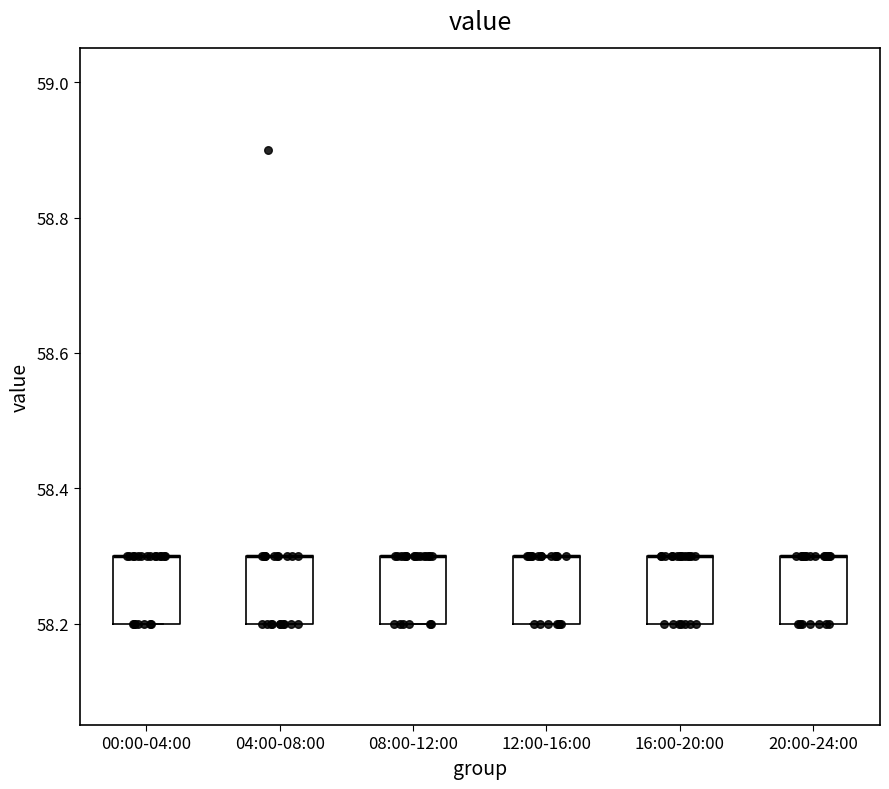

Reading left to right, transcribe this box plot: for each box, give where its median line is, the range the box spans, and where its two whiskers end, as read against the y-axis. The values are not printed on the chart, so give them approximately, as read against the axis.

00:00-04:00: median 58.3 (drawn on the box's upper edge), box 58.2 to 58.3, whiskers 58.2 to 58.3
04:00-08:00: median 58.3 (drawn on the box's upper edge), box 58.2 to 58.3, whiskers 58.2 to 58.3
08:00-12:00: median 58.3 (drawn on the box's upper edge), box 58.2 to 58.3, whiskers 58.2 to 58.3
12:00-16:00: median 58.3 (drawn on the box's upper edge), box 58.2 to 58.3, whiskers 58.2 to 58.3
16:00-20:00: median 58.3 (drawn on the box's upper edge), box 58.2 to 58.3, whiskers 58.2 to 58.3
20:00-24:00: median 58.3 (drawn on the box's upper edge), box 58.2 to 58.3, whiskers 58.2 to 58.3